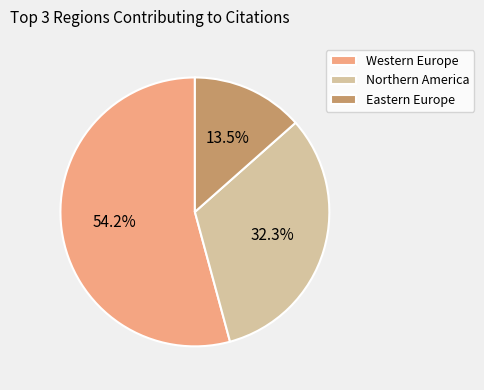

Does Northern America represent more than half of the total?

No